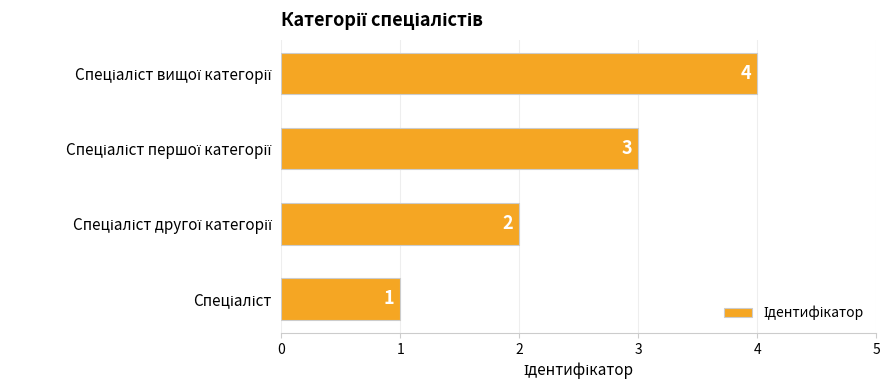

What is the sum of all values?

10